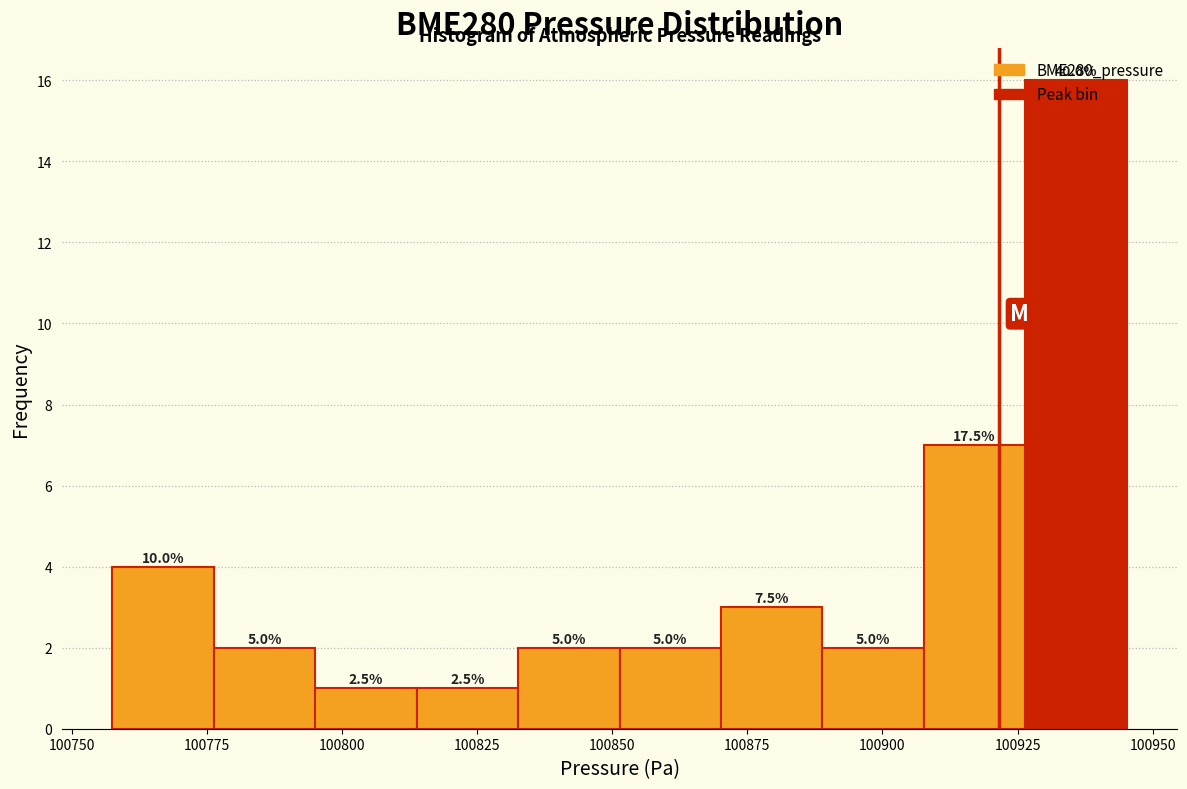

Around what value on the x-axis is the tallest bar? Give the approximate position of its centre, as read against the axis.

100935